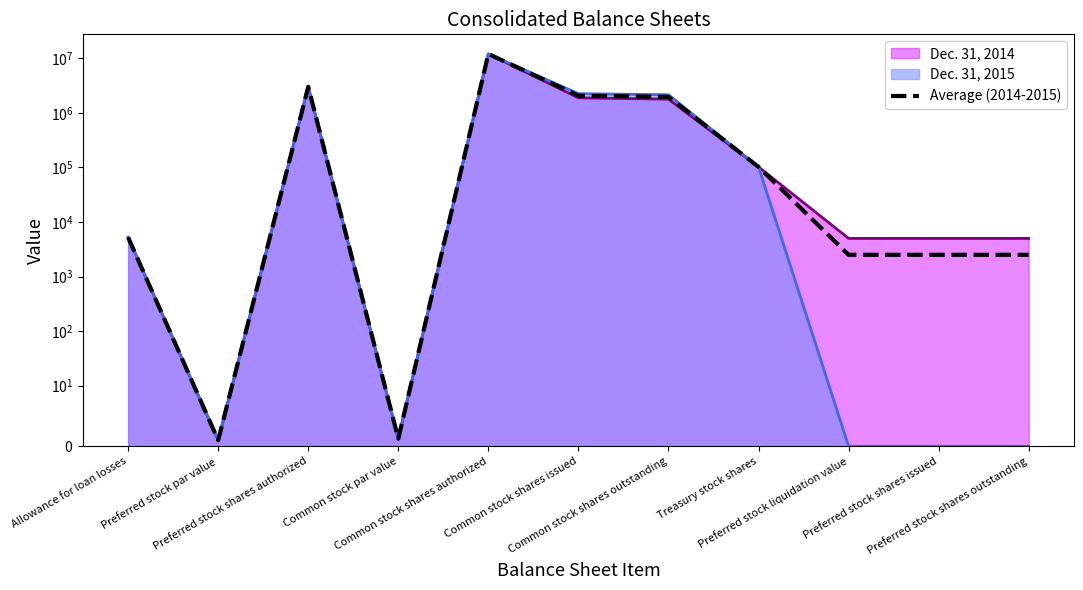

Which has a higher value, Treasury stock shares or Preferred stock shares outstanding?

Treasury stock shares